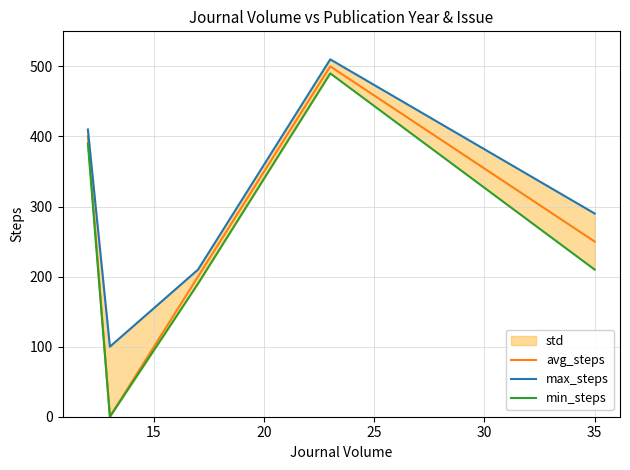

Between 20 and 25, which series saw the biggest shift?

avg_steps